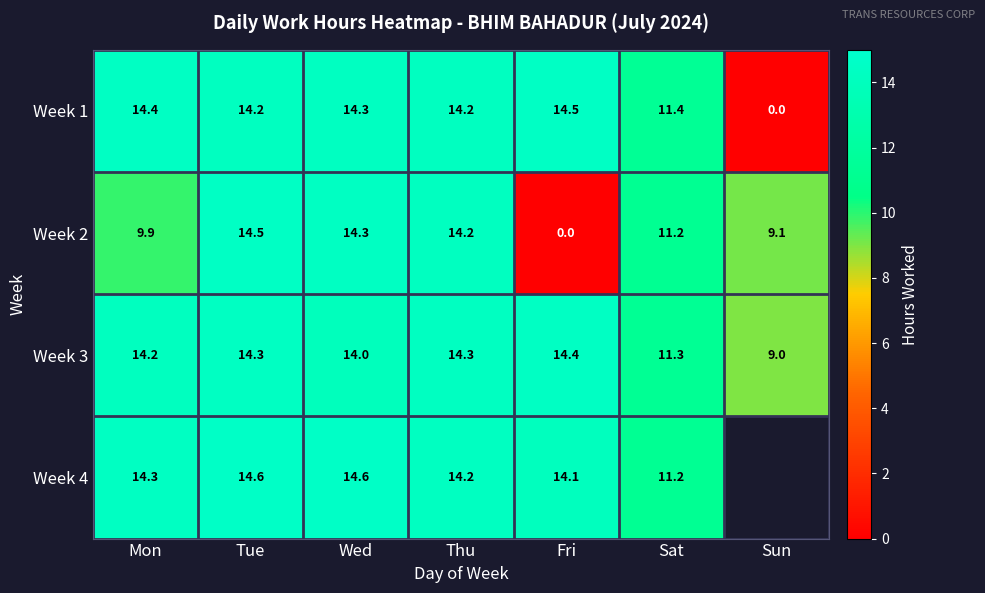

At which label is Week 3 closest to 11?

Sat